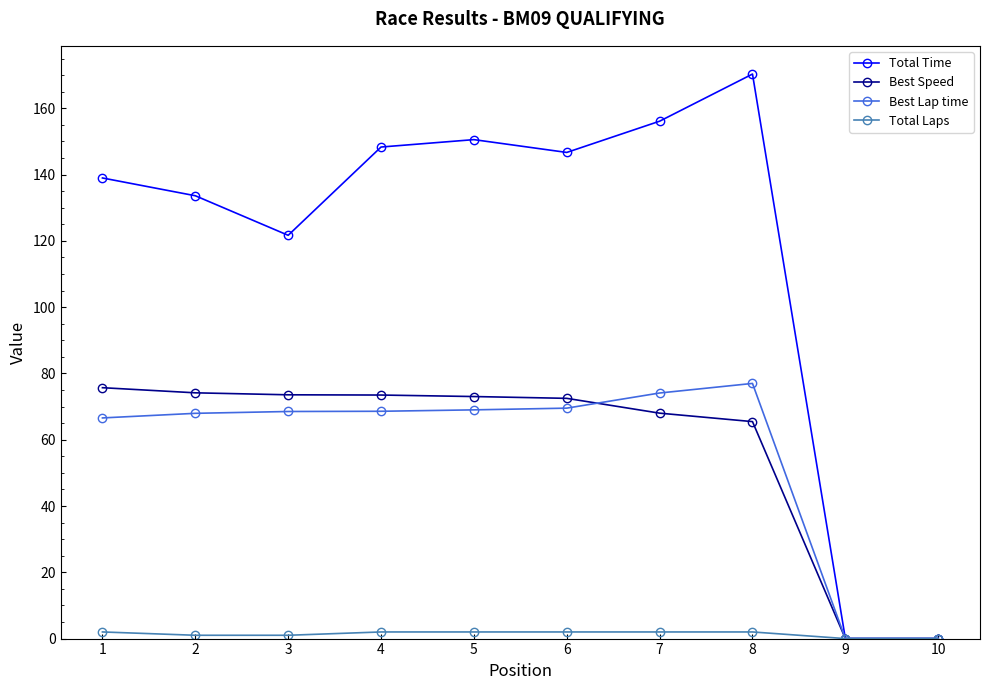

At which category is the sum across all series the highest?

8